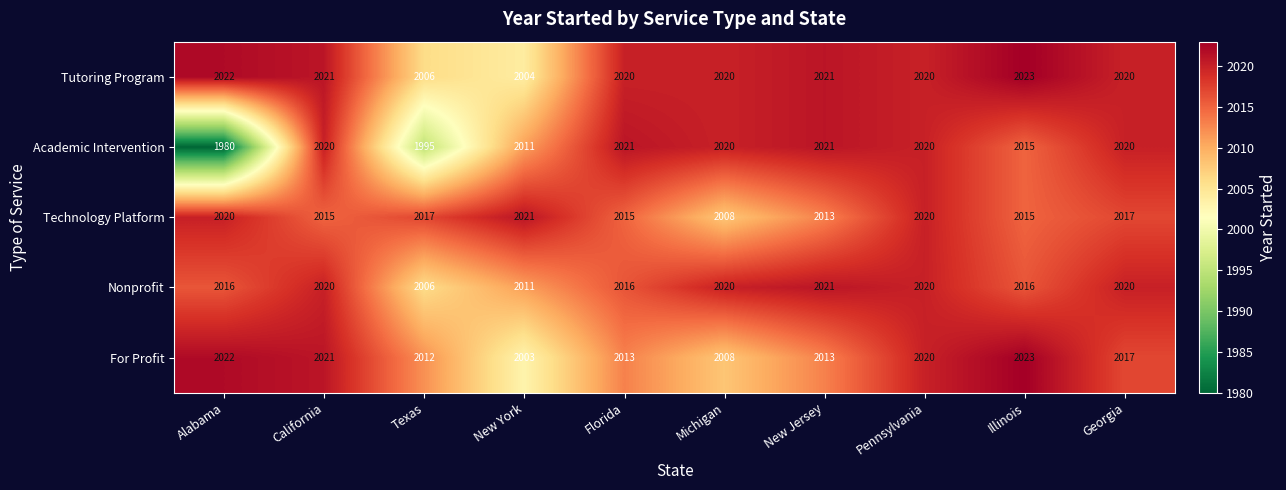

Which series has the largest range (max minus min)?

Academic Intervention